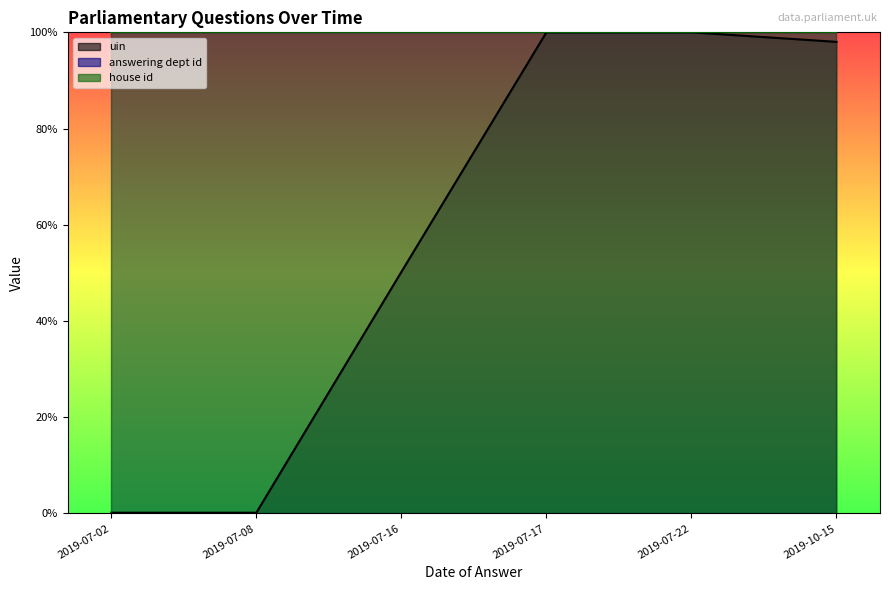

True or false: answering dept id and uin cross at least once.

False